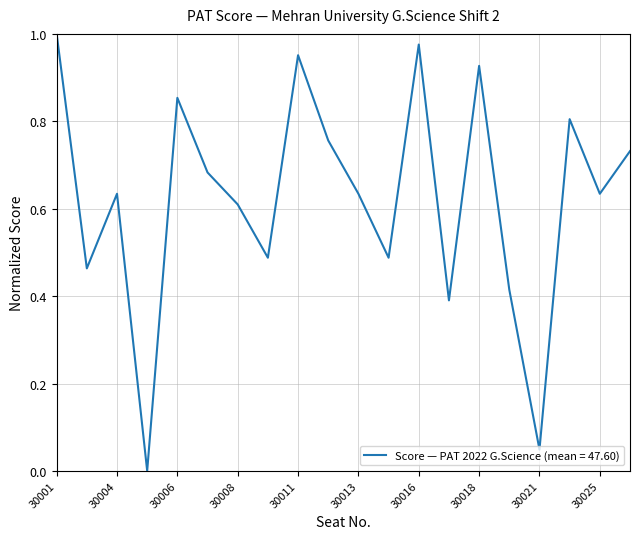

Does the chart have visible grid lines?

Yes